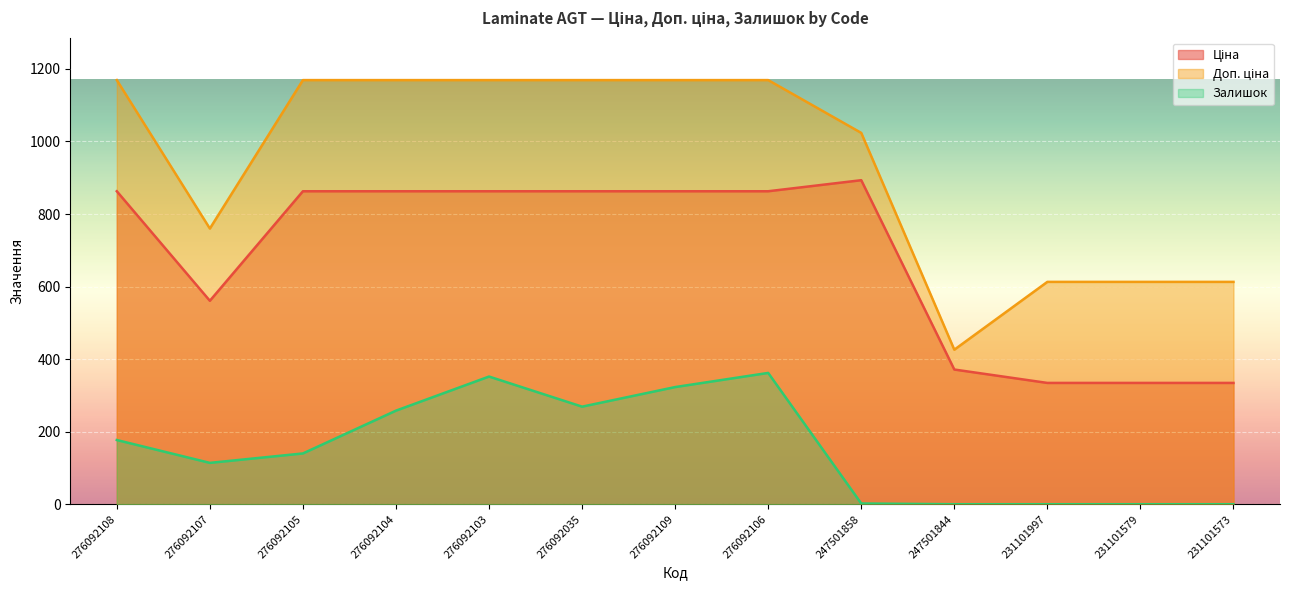

Which series changed the most between 247501844 and 231101579?

Доп. ціна